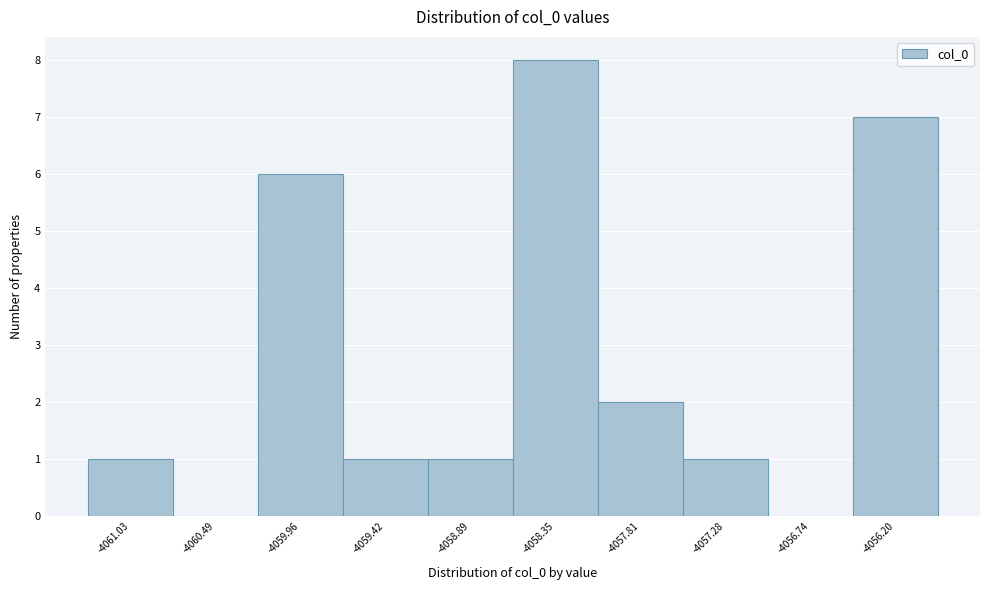

Reading left to right, extract all data points from this chart.

-4061.03=1	-4060.49=0	-4059.96=6	-4059.42=1	-4058.89=1	-4058.35=8	-4057.81=2	-4057.28=1	-4056.74=0	-4056.20=7